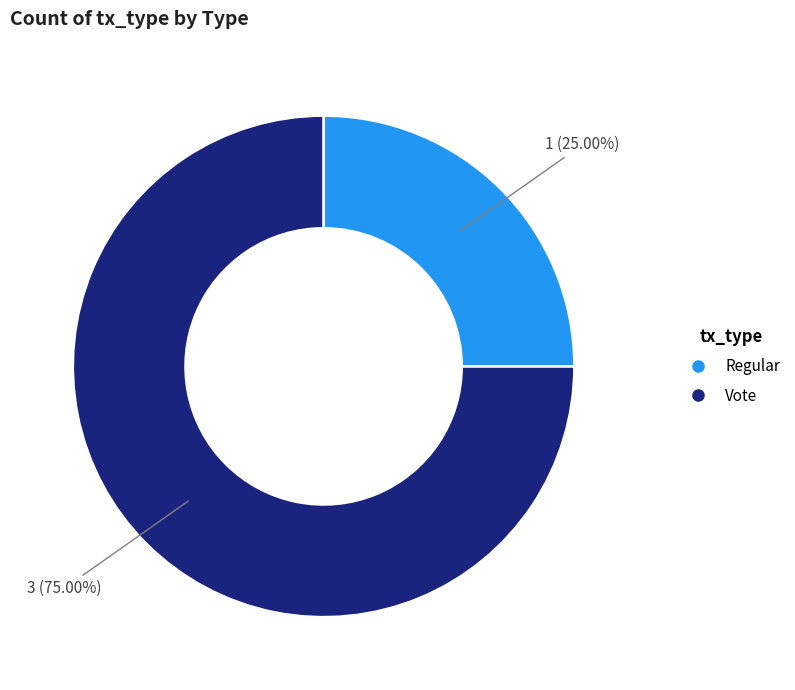

Rank the categories by value from highest to lowest.

Vote, Regular